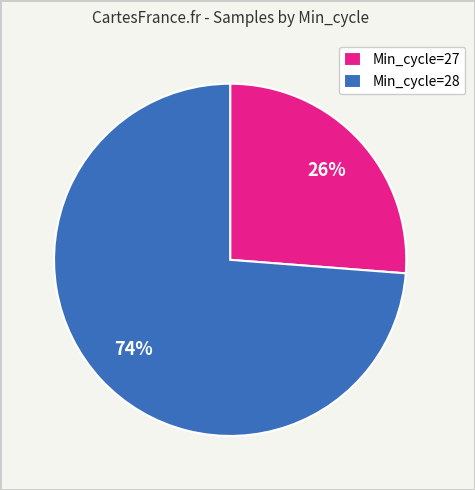

Combined, do Min_cycle=27 and Min_cycle=28 account for over 50%?

Yes